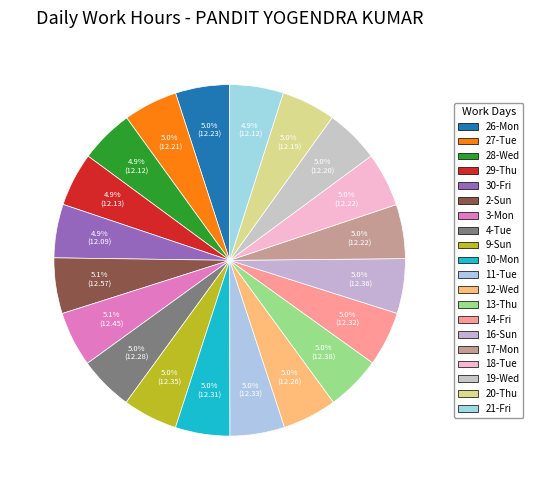

Is there any slice that represents more than half of the pie?

No